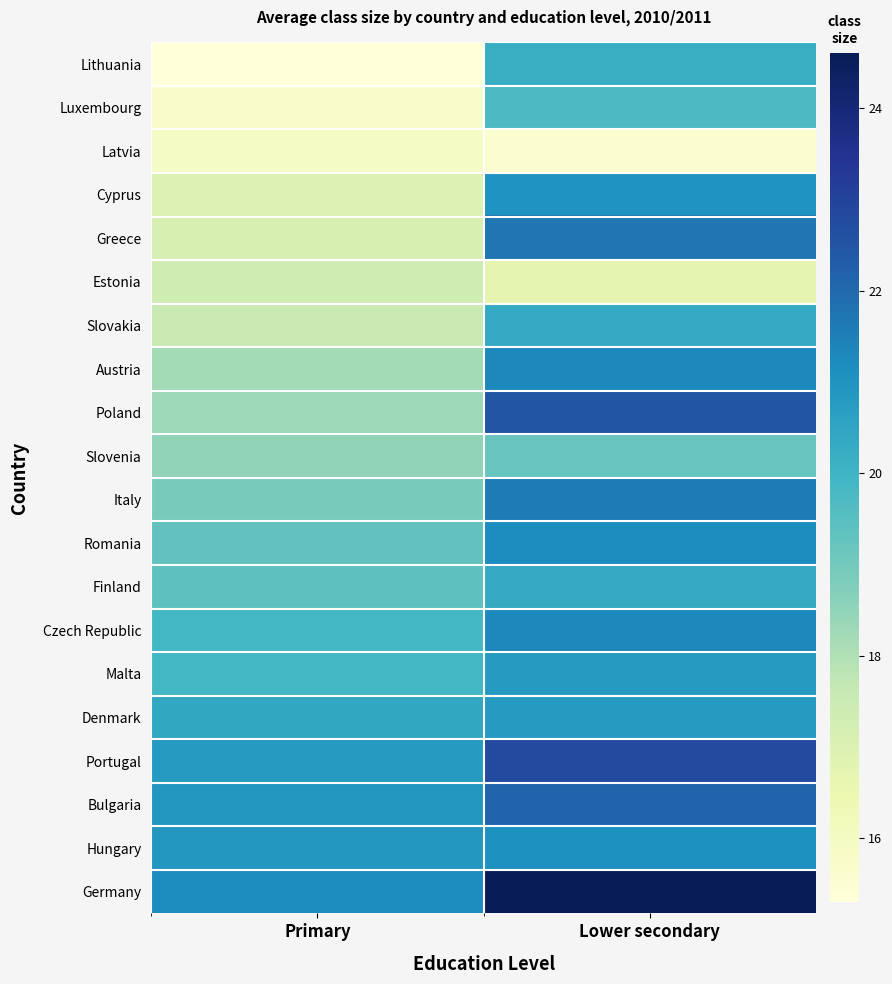

Reading left to right, transcribe all the data shown in this chart.

Lithuania: Primary=15.3	Lower secondary=20.2
Luxembourg: Primary=15.7	Lower secondary=19.7
Latvia: Primary=15.9	Lower secondary=15.6
Cyprus: Primary=17.0	Lower secondary=21.0
Greece: Primary=17.1	Lower secondary=21.7
Estonia: Primary=17.4	Lower secondary=16.7
Slovakia: Primary=17.5	Lower secondary=20.3
Austria: Primary=18.2	Lower secondary=21.3
Poland: Primary=18.3	Lower secondary=22.5
Slovenia: Primary=18.5	Lower secondary=19.2
Italy: Primary=18.9	Lower secondary=21.6
Romania: Primary=19.3	Lower secondary=21.2
Finland: Primary=19.4	Lower secondary=20.3
Czech Republic: Primary=19.9	Lower secondary=21.3
Malta: Primary=19.9	Lower secondary=20.8
Denmark: Primary=20.4	Lower secondary=20.8
Portugal: Primary=20.8	Lower secondary=22.8
Bulgaria: Primary=20.9	Lower secondary=22.1
Hungary: Primary=20.9	Lower secondary=21.1
Germany: Primary=21.2	Lower secondary=24.6